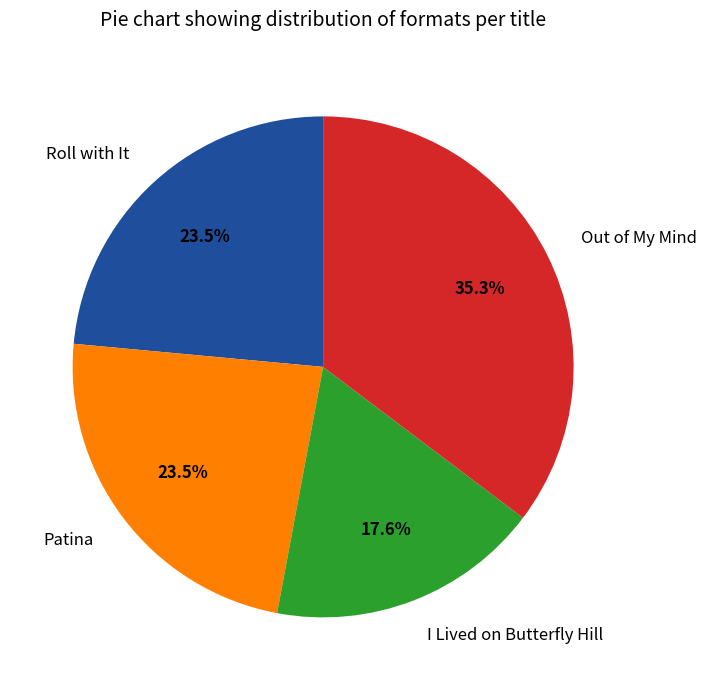

Is there a majority slice in this chart?

No